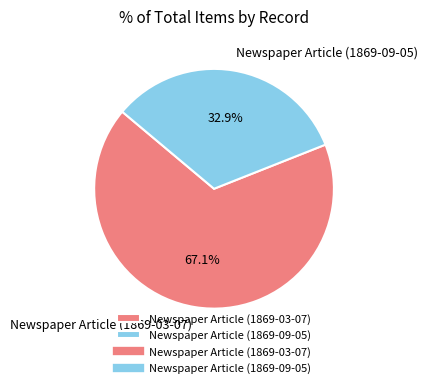

Is it true that Newspaper Article (1869-09-05) is 33% of the pie?

True